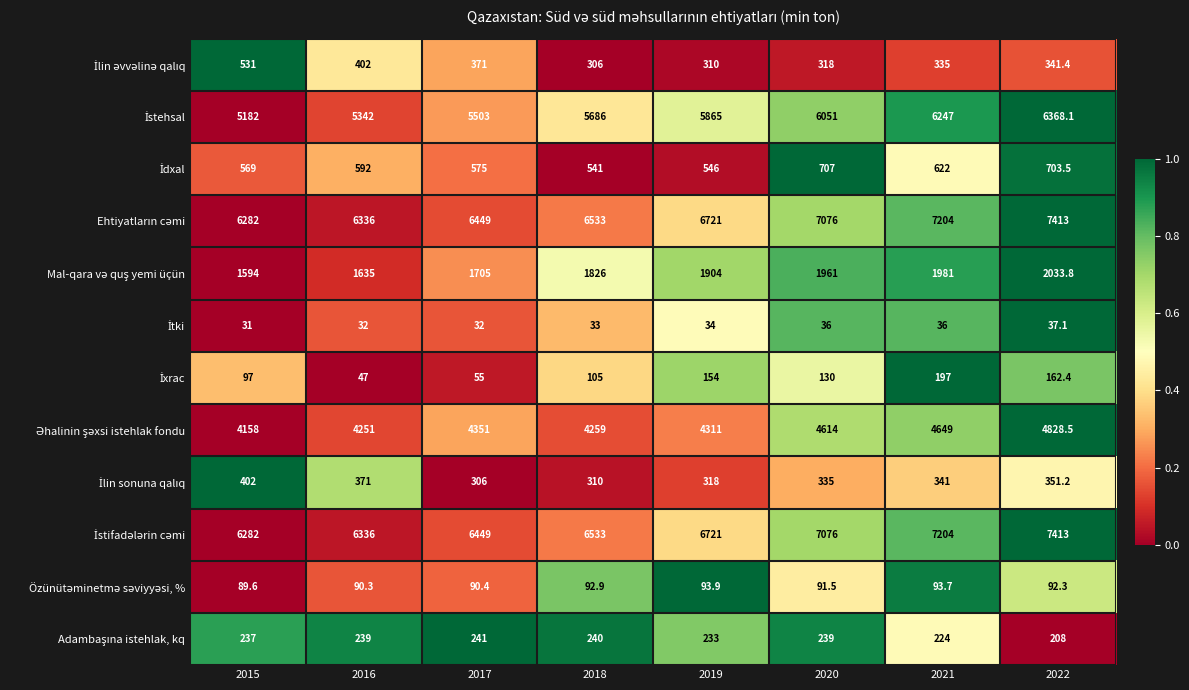

Count the number of categories in the chart.

8